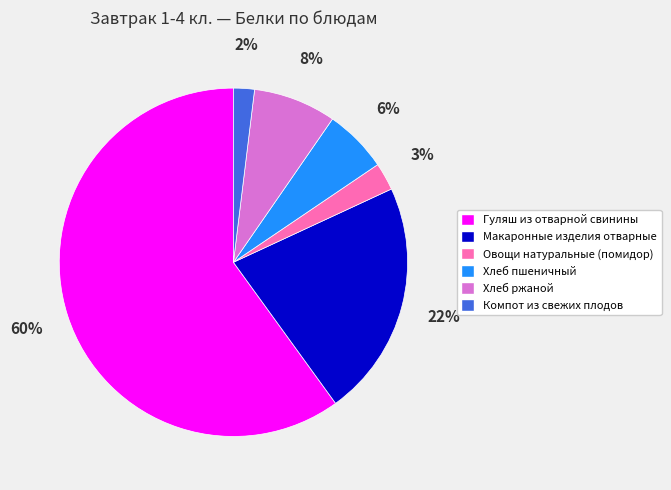

Combined, do Хлеб пшеничный and Гуляш из отварной свинины account for over 50%?

Yes